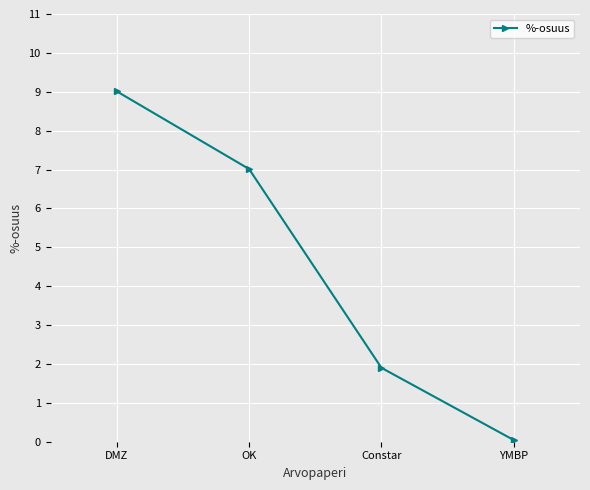

At which label does the data first exceed 7?

DMZ